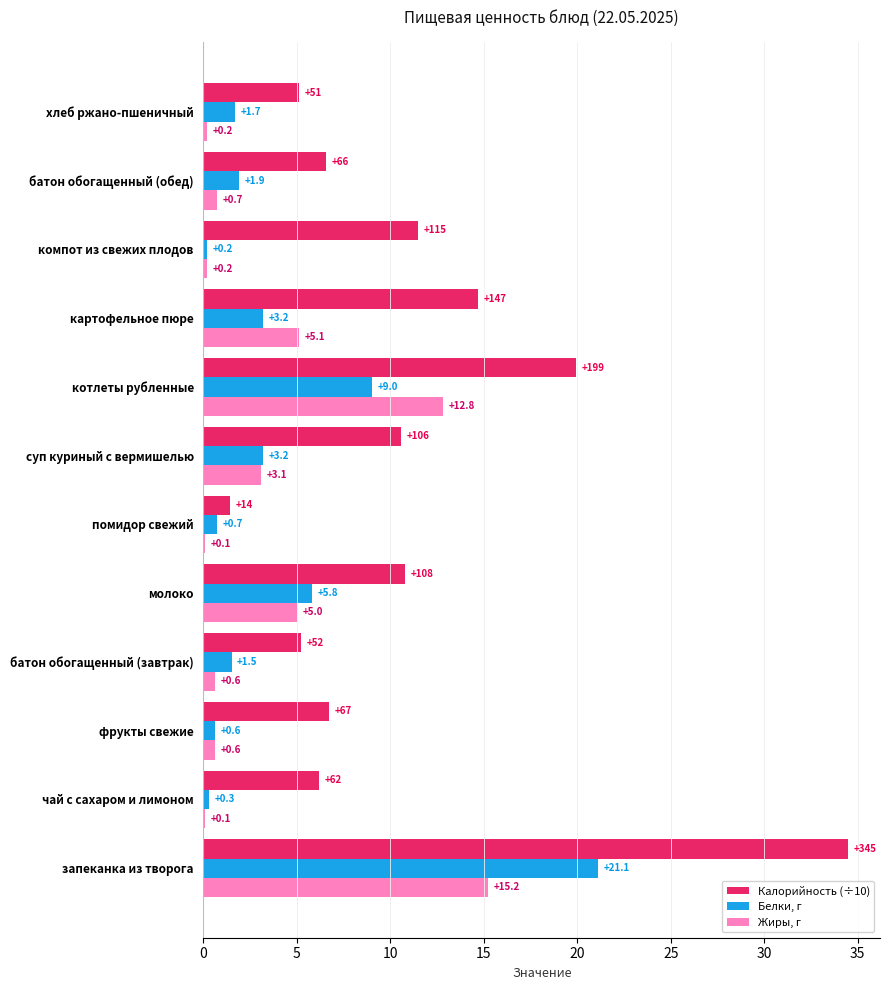

The Жиры, г series shows 7.5 at картофельное пюре. True or false?

False